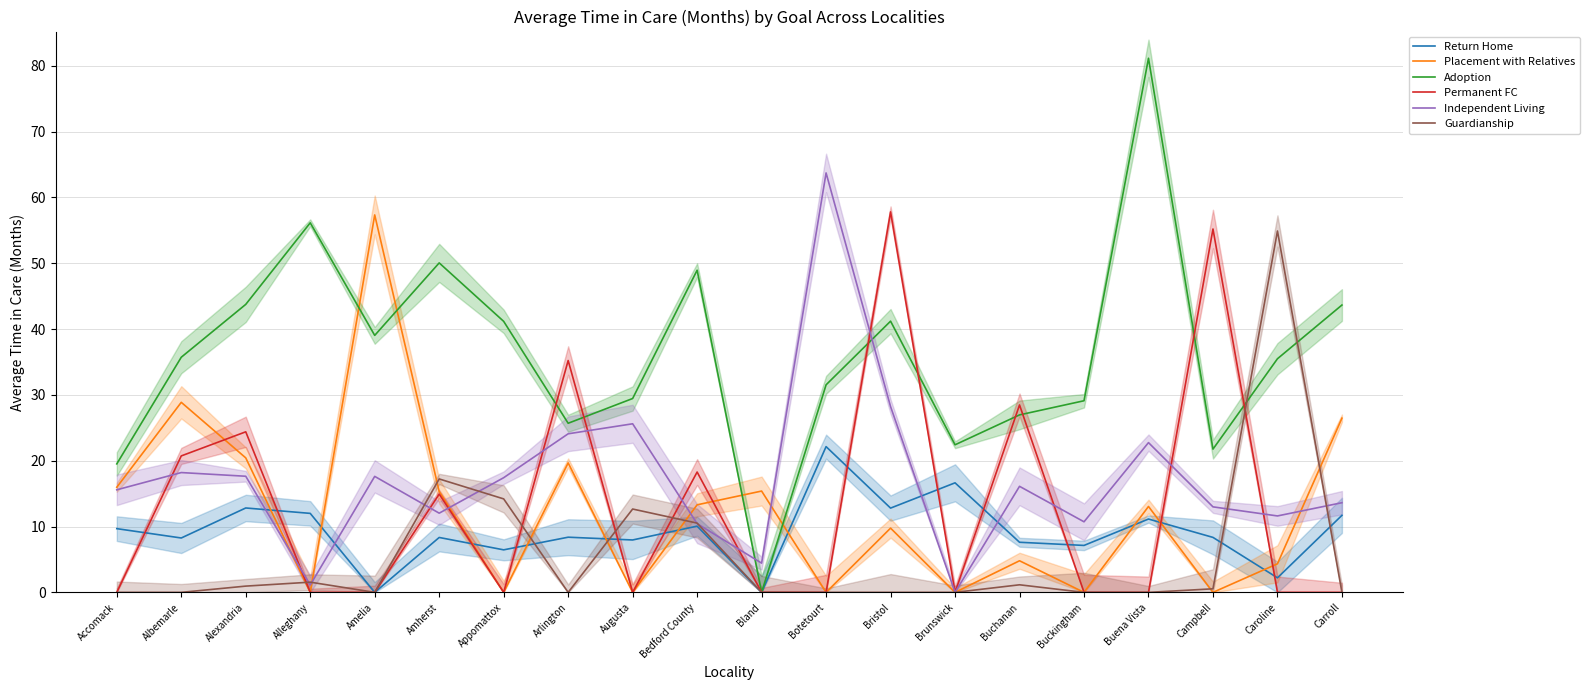

Reading left to right, what are all the values shown in this chart?

Return Home: 9.7	8.3	12.8	12.0	0.0	8.3	6.5	8.4	8.0	10.1	0.0	22.1	12.8	16.6	7.6	7.1	11.1	8.3	2.2	11.7
Placement with Relatives: 16.0	28.9	20.4	0.0	57.3	15.3	0.0	19.7	0.0	13.3	15.4	0.0	9.8	0.0	4.8	0.0	13.1	0.0	4.3	26.5
Adoption: 19.5	35.7	43.8	56.1	39.0	50.0	41.2	25.7	29.4	48.9	0.0	31.5	41.2	22.4	27.0	29.1	81.1	21.8	35.5	43.6
Permanent FC: 0.0	20.7	24.4	0.0	0.0	14.9	0.0	35.2	0.0	18.3	0.0	0.0	57.8	0.0	28.5	0.0	0.0	55.2	0.0	0.0
Independent Living: 15.6	18.2	17.6	1.1	17.6	12.0	17.4	24.1	25.6	10.4	4.4	63.7	28.2	0.0	16.1	10.7	22.8	13.0	11.6	13.6
Guardianship: 0.0	0.0	0.9	1.6	0.0	17.2	14.2	0.0	12.7	10.5	0.0	0.0	0.0	0.0	1.1	0.0	0.0	0.5	54.9	0.0